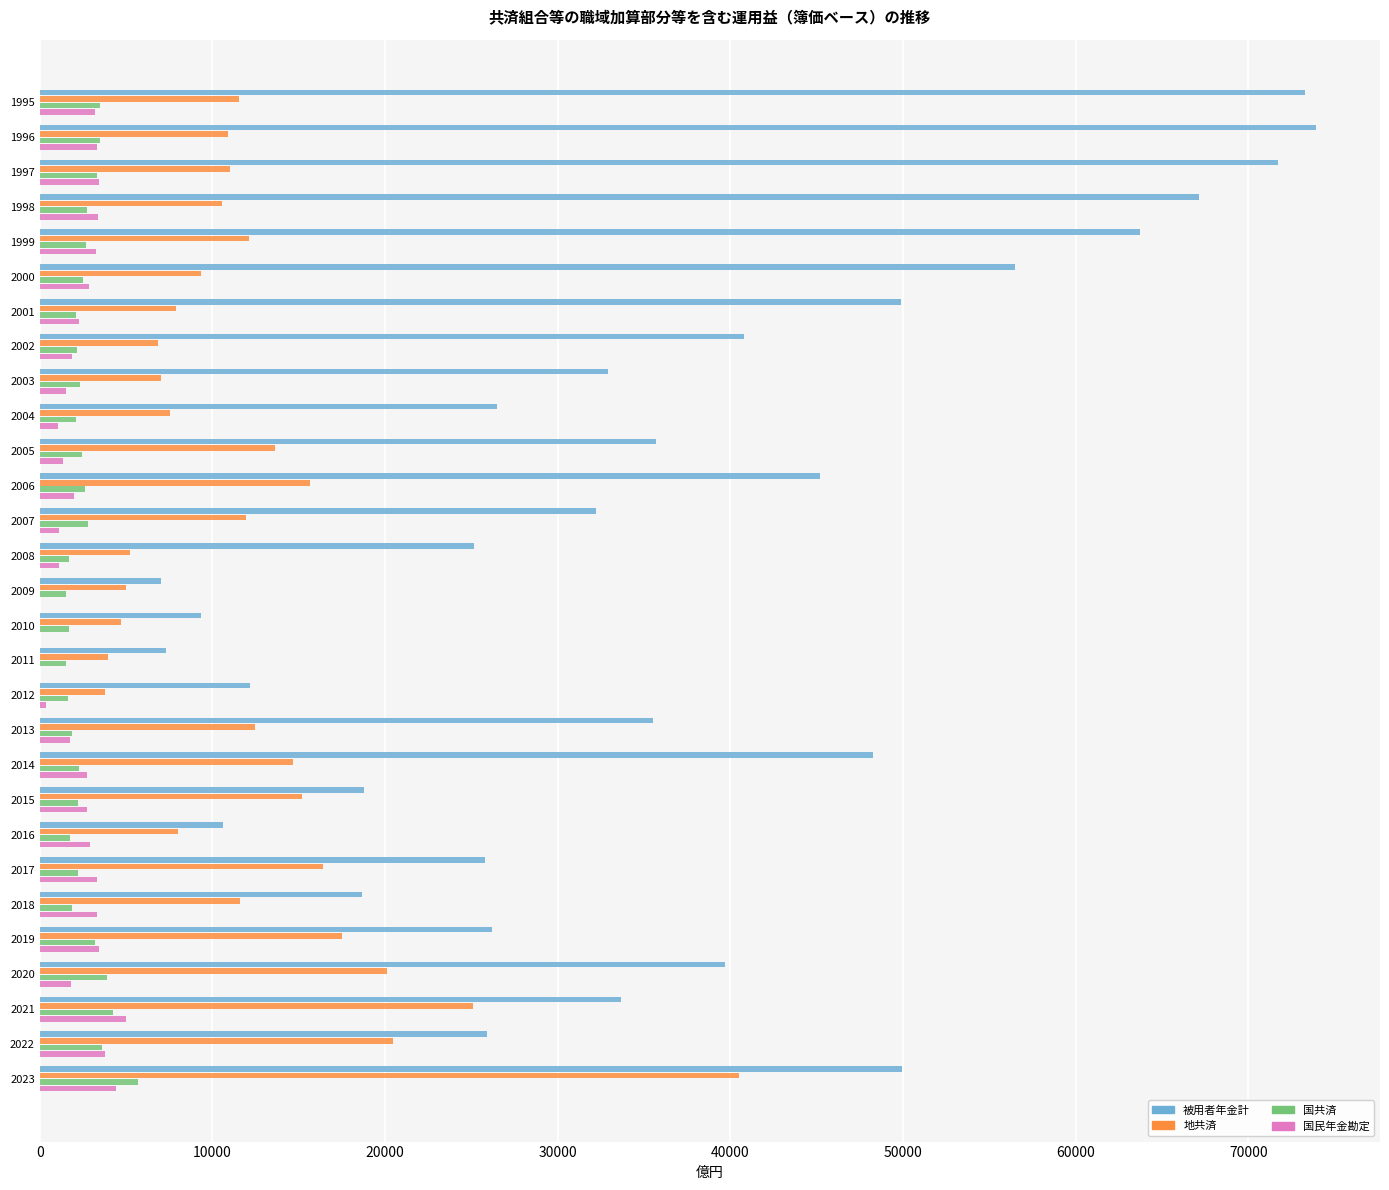

What is the maximum value for 国共済?

5707.0